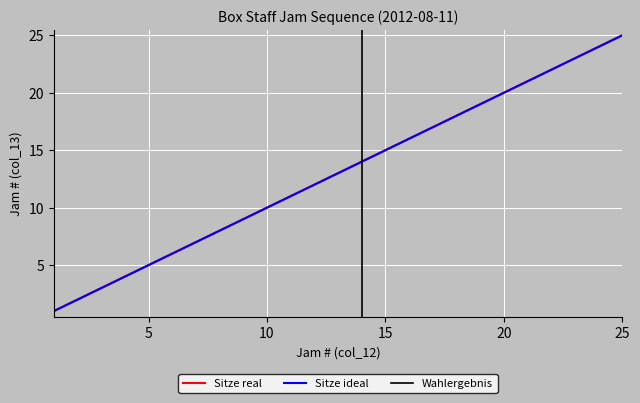

The value of Jam # (col_12) at 25 is 10. True or false?

False